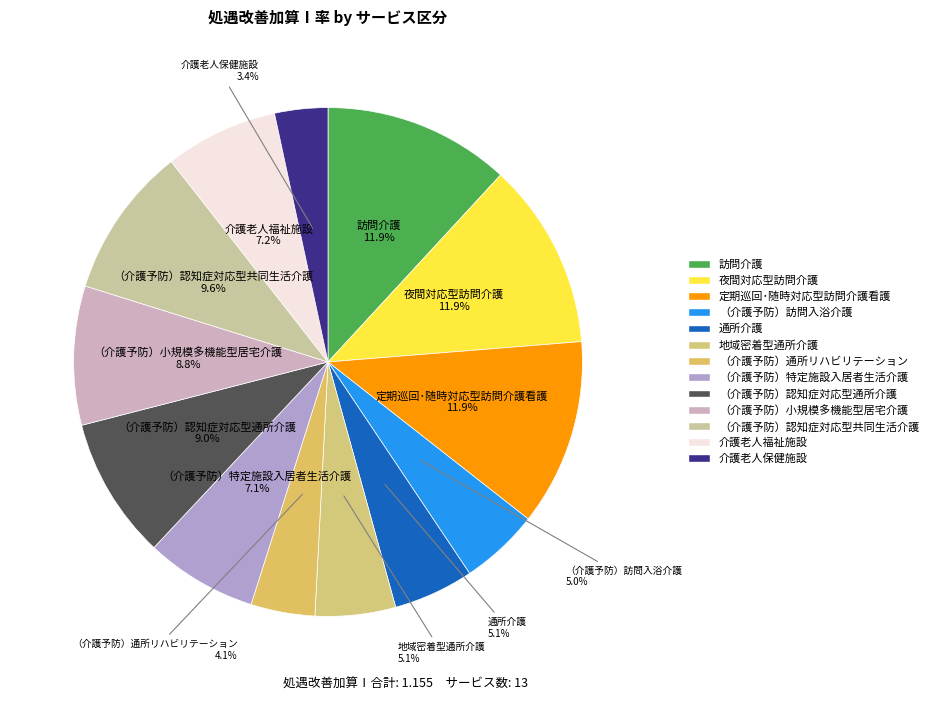

Which category has the smallest portion of the pie?

介護老人保健施設